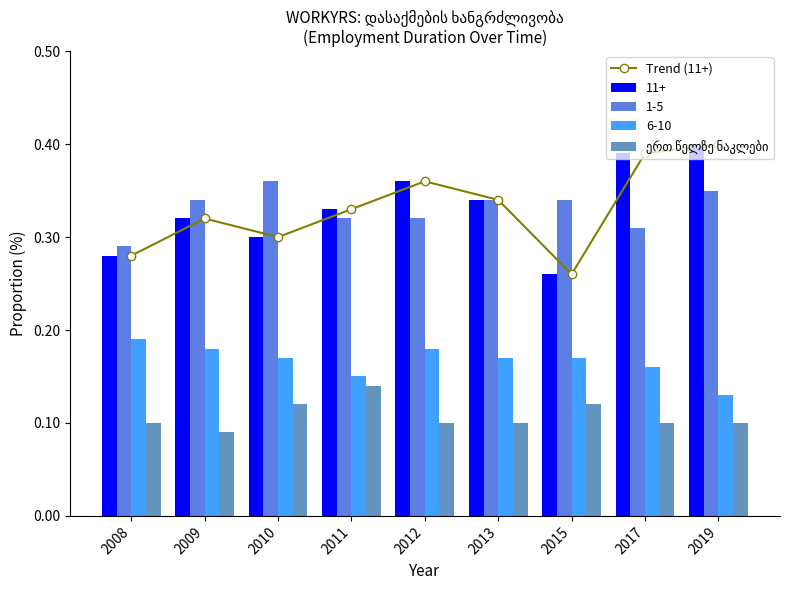

What is the value of the ერთ წელზე ნაკლები bar at the 9th from the left?

0.1